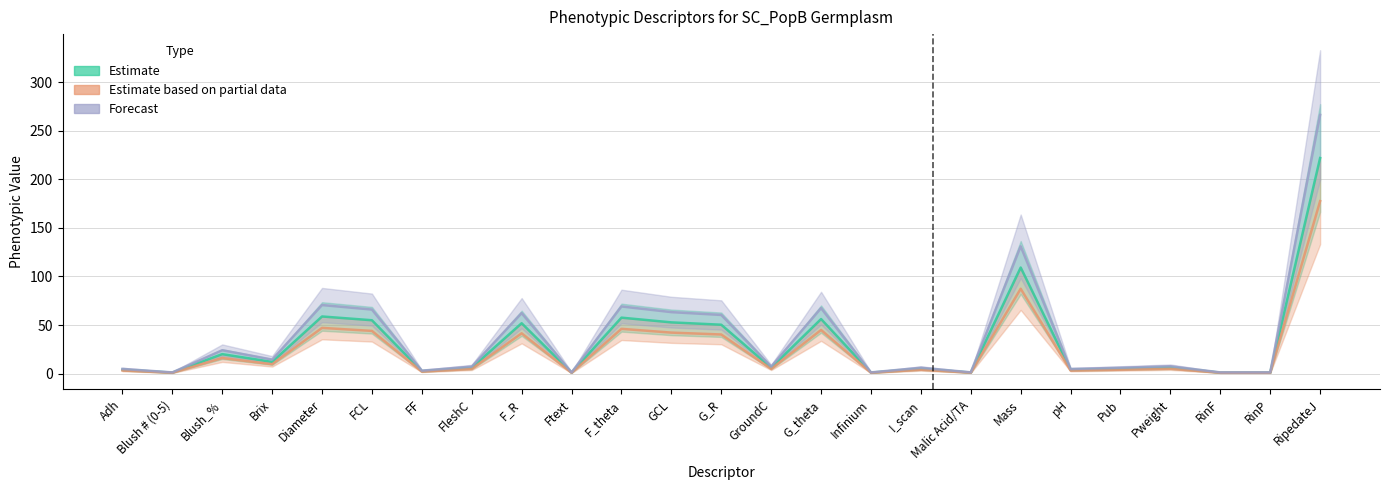

At which category is the sum across all series the highest?

RipedateJ